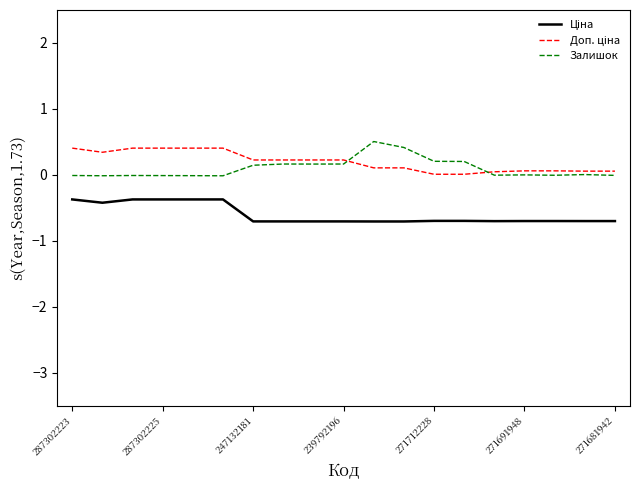

What is the smallest value displayed?

-0.7